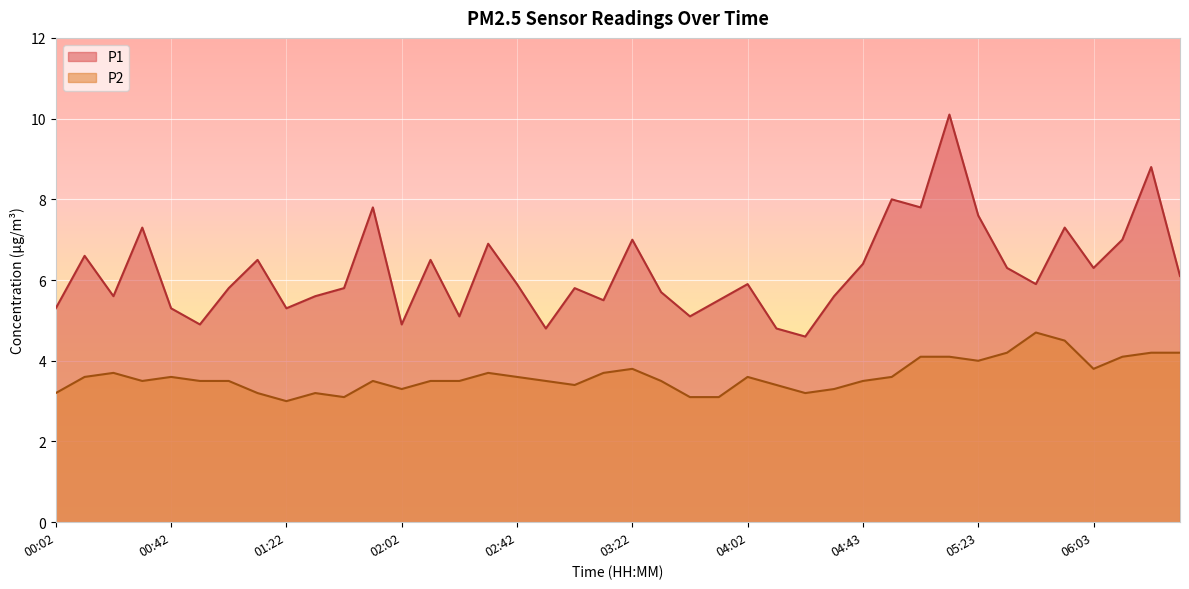

Which has a higher value, 01:12 or 00:52?

01:12